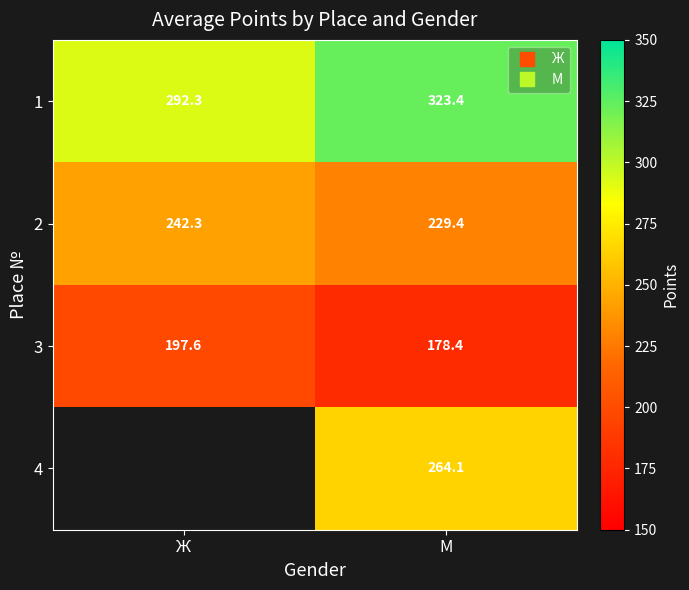

Which series has the largest total across all categories?

1